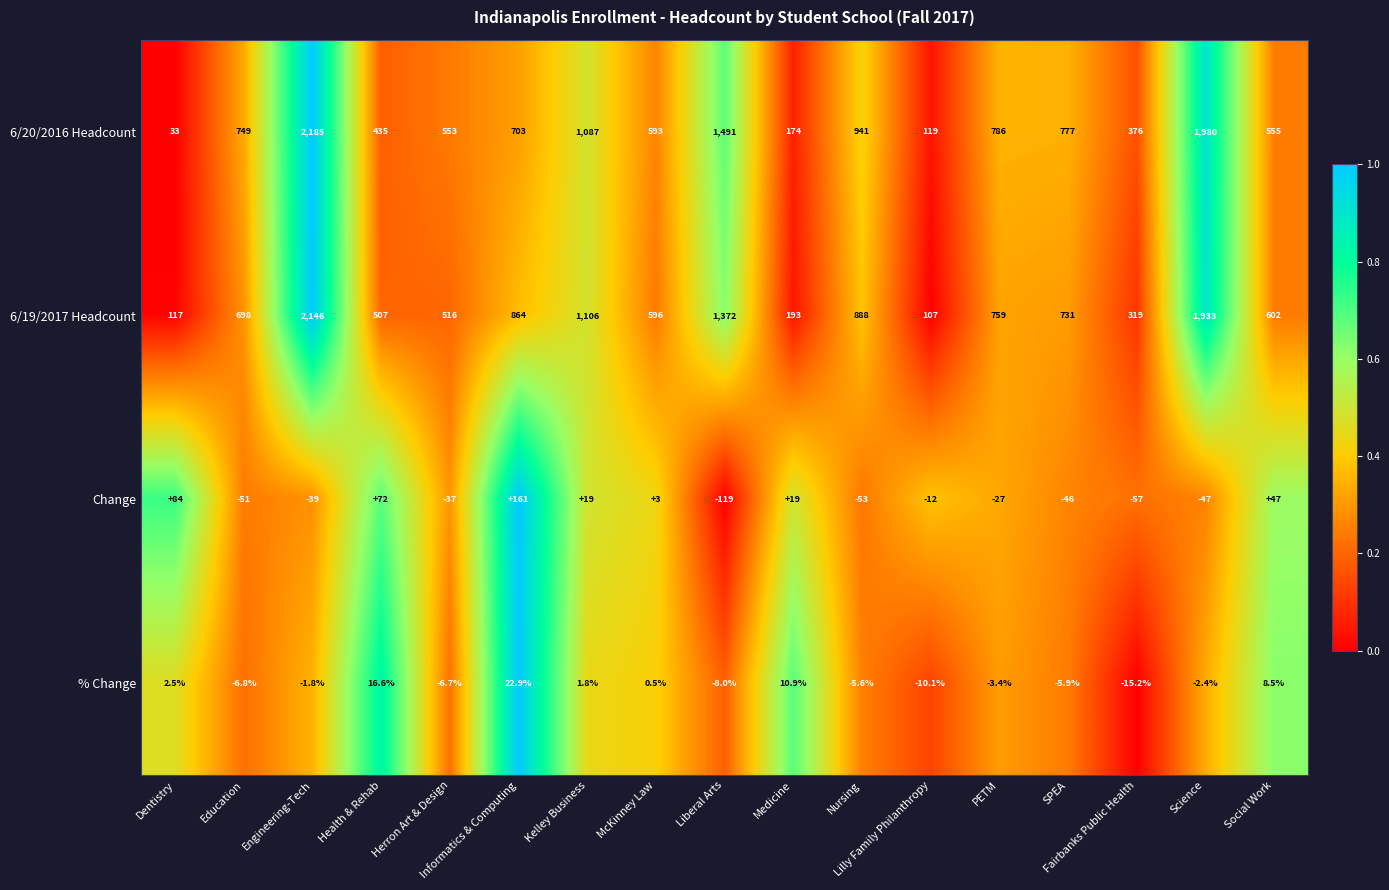

Is it true that 6/20/2016 Headcount equals 238.0 at Herron Art & Design?

False